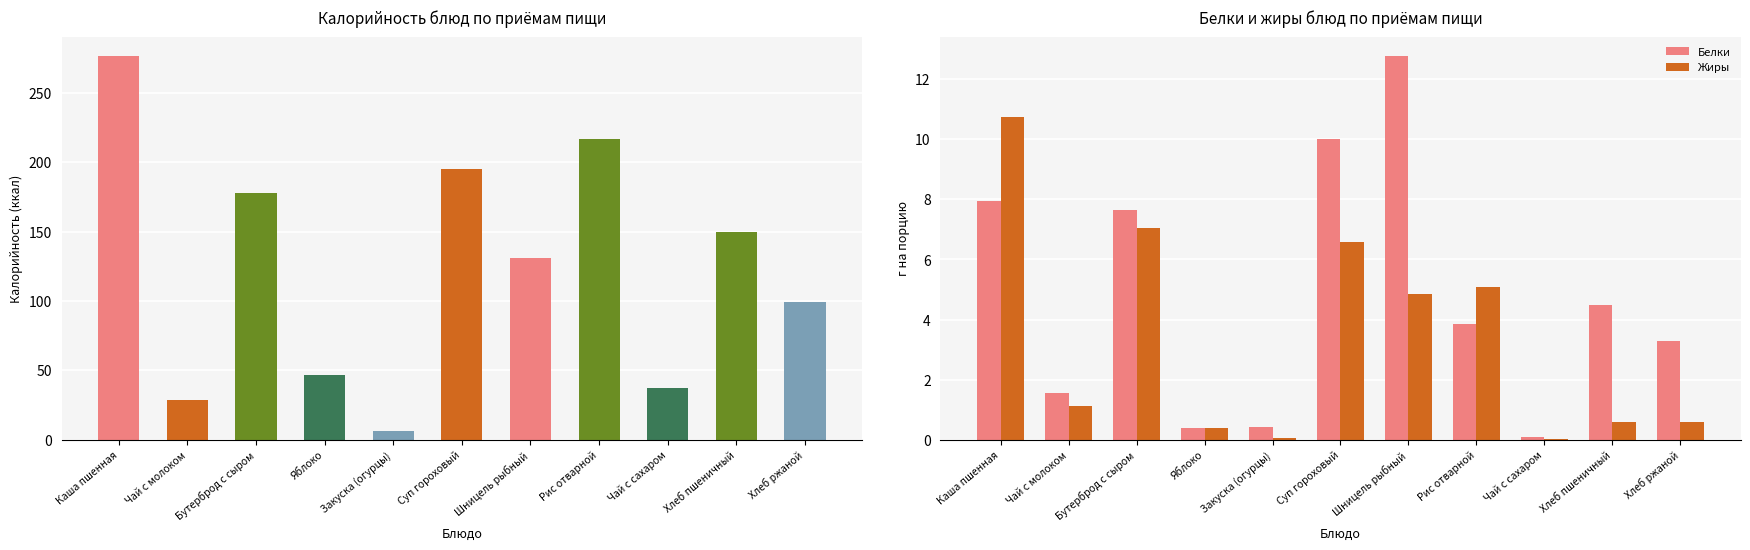

At how many categories does at least one series exceed 2?

7